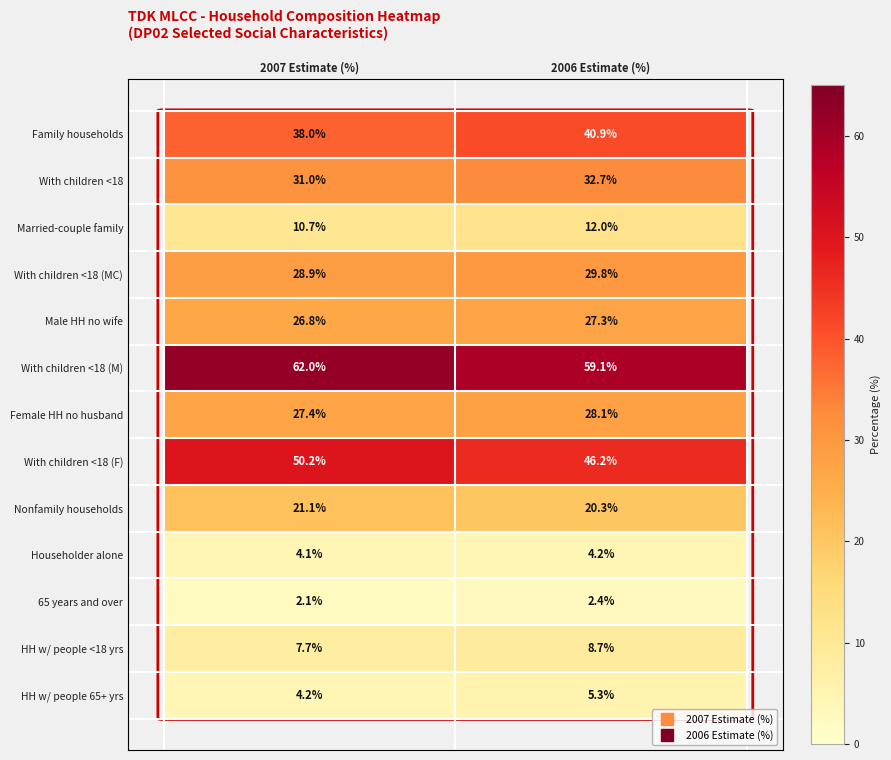

Where does the With children <18 (MC) series first go above 29?

2006 Estimate (%)